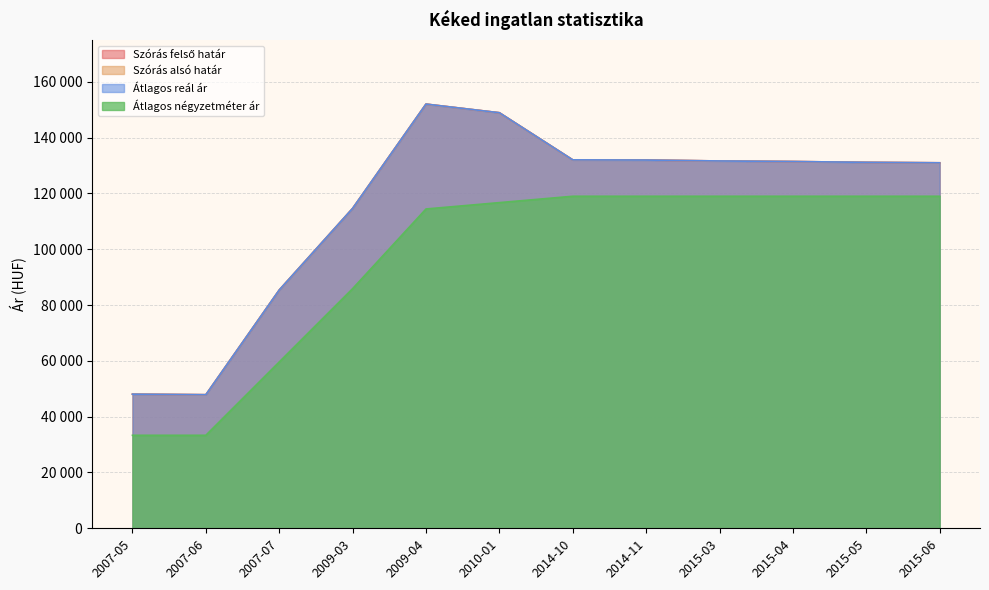

Between 2007-06 and 2010-01, which series saw the biggest shift?

Szórás felső határ